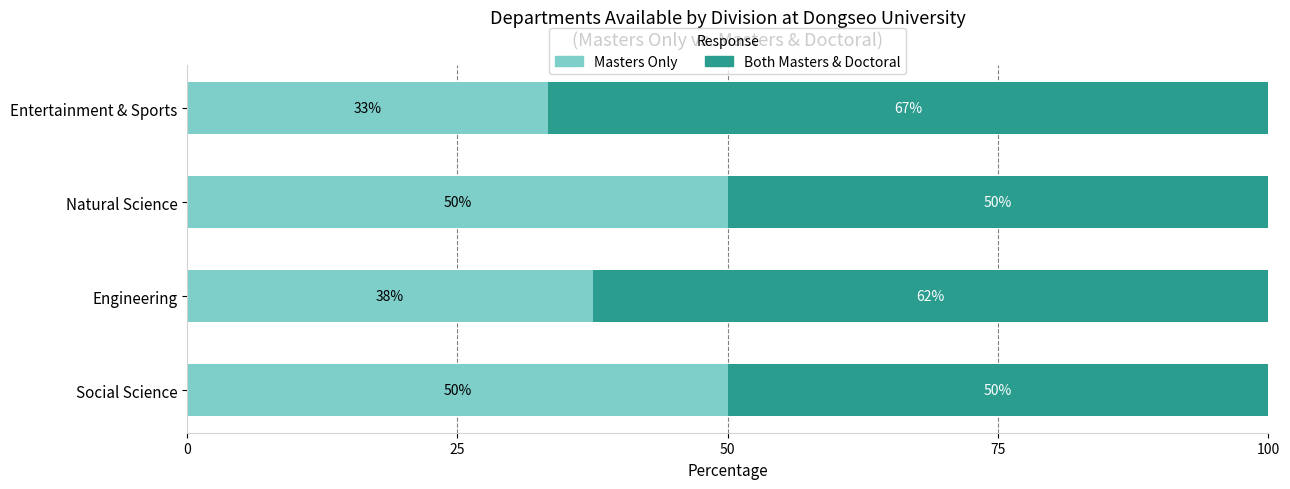

At which label is Masters Only closest to 41?

Engineering